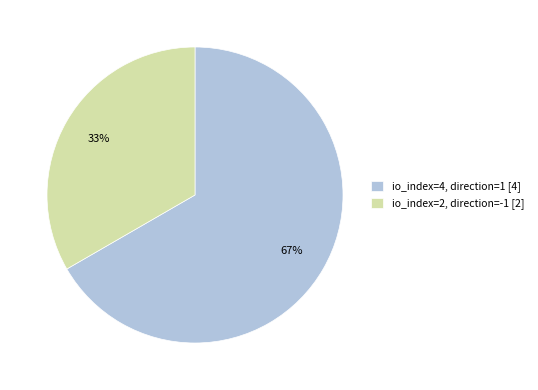

How many slices are in this pie chart?

2